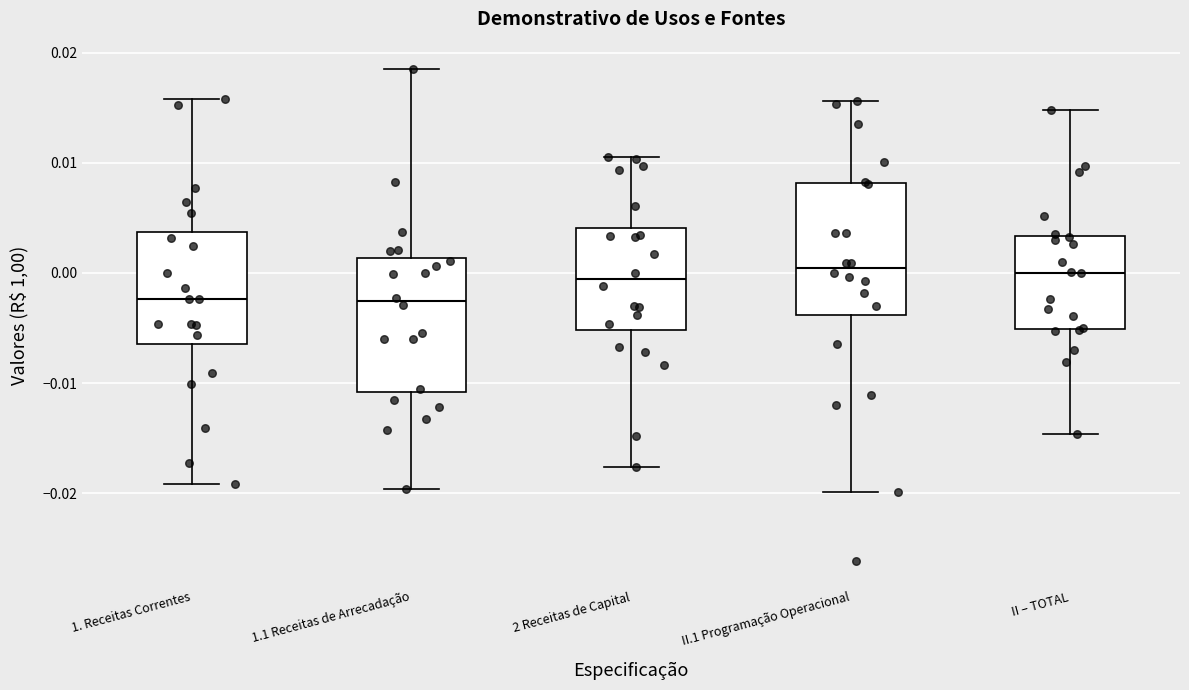

Reading left to right, transcribe this box plot: for each box, give where its median line is, the range the box spans, and where its two whiskers end, as read against the y-axis. The values are not printed on the chart, so give them approximately, as read against the axis.

1. Receitas Correntes: median -0.002, box -0.006 to 0.004, whiskers -0.019 to 0.016
1.1 Receitas de Arrecadação: median -0.003, box -0.011 to 0.001, whiskers -0.020 to 0.019
2 Receitas de Capital: median -0.001, box -0.005 to 0.004, whiskers -0.018 to 0.011
II.1 Programação Operacional: median 0.000, box -0.004 to 0.008, whiskers -0.020 to 0.016
II – TOTAL: median 0.000, box -0.005 to 0.003, whiskers -0.015 to 0.015